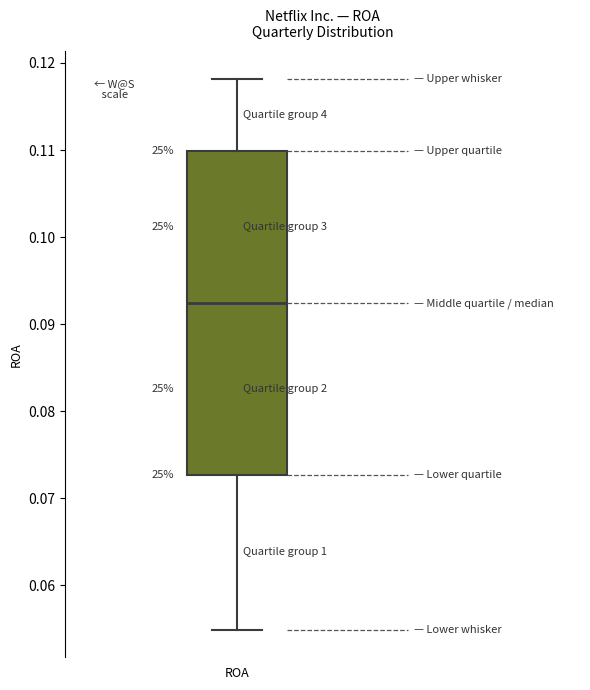

Where does the lower whisker of the box for ROA end on the y-axis? The values are not printed on the chart, so give them approximately, as read against the axis.

0.055